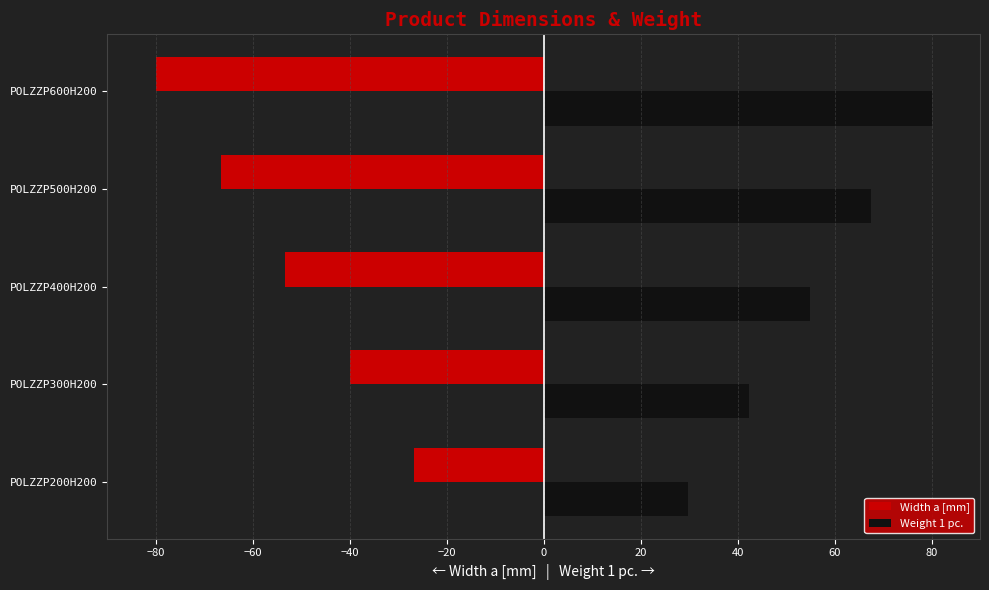

Which series has the widest spread of values?

Width a [mm]